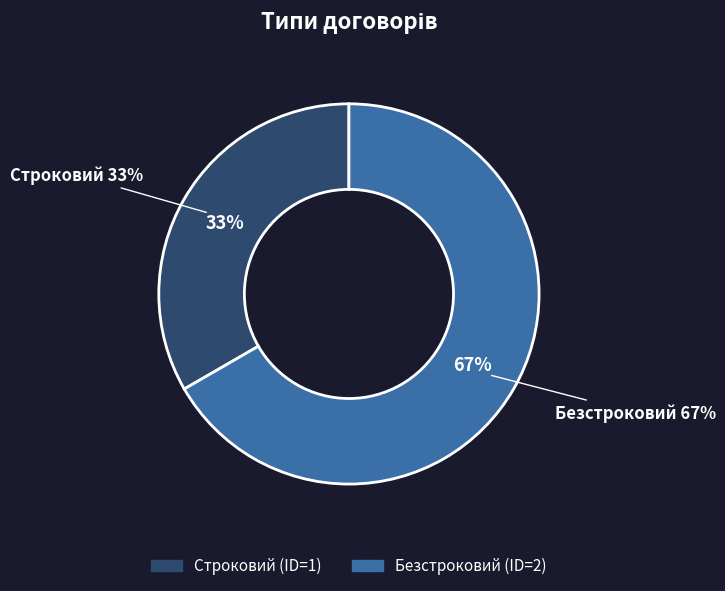

What percentage is the Строковий slice, to the nearest percent?

33%